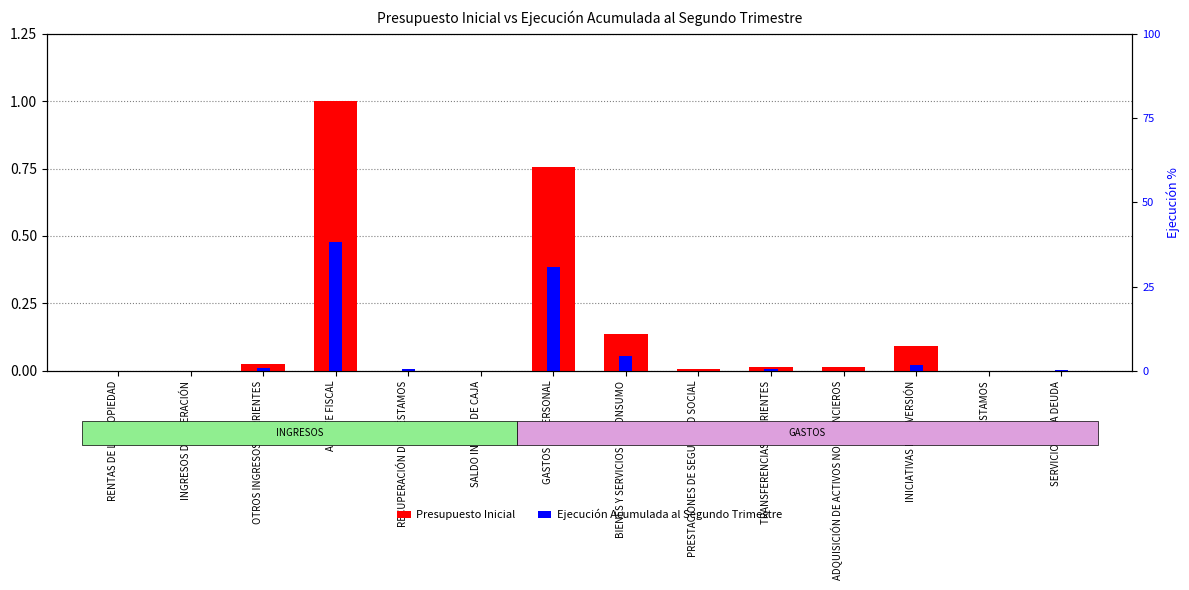

What position from the right is TRANSFERENCIAS CORRIENTES?

5